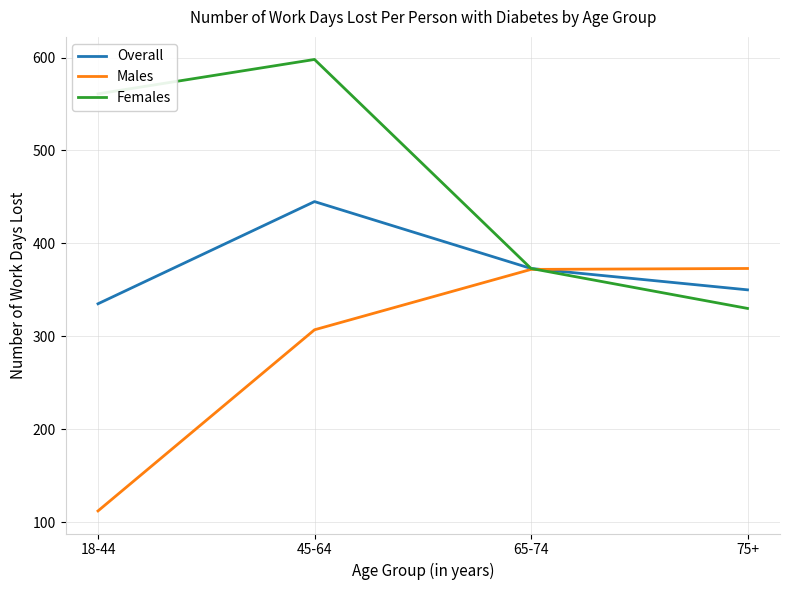

Is the value of Females at 18-44 greater than the value of Overall at 65-74?

Yes